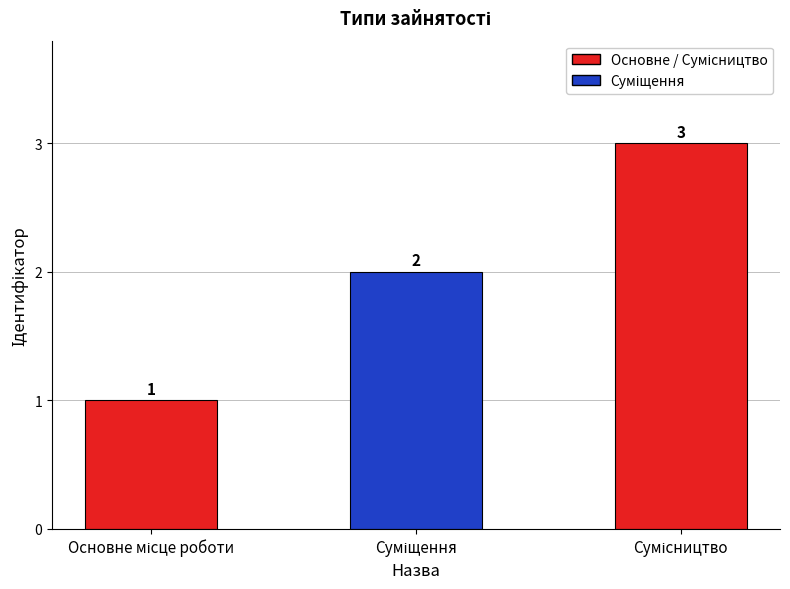

What is the value of the 2nd bar from the left?

2